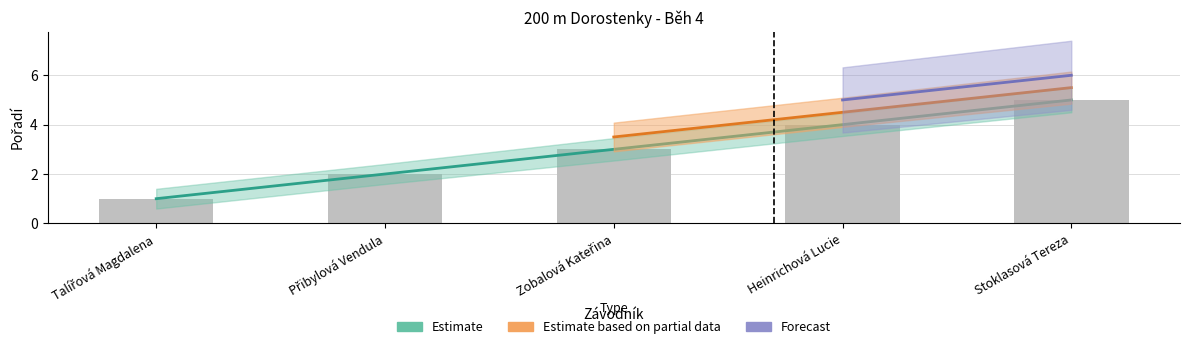

Rank the categories by value from highest to lowest.

Stoklasová Tereza, Heinrichová Lucie, Zobalová Kateřina, Přibylová Vendula, Talířová Magdalena